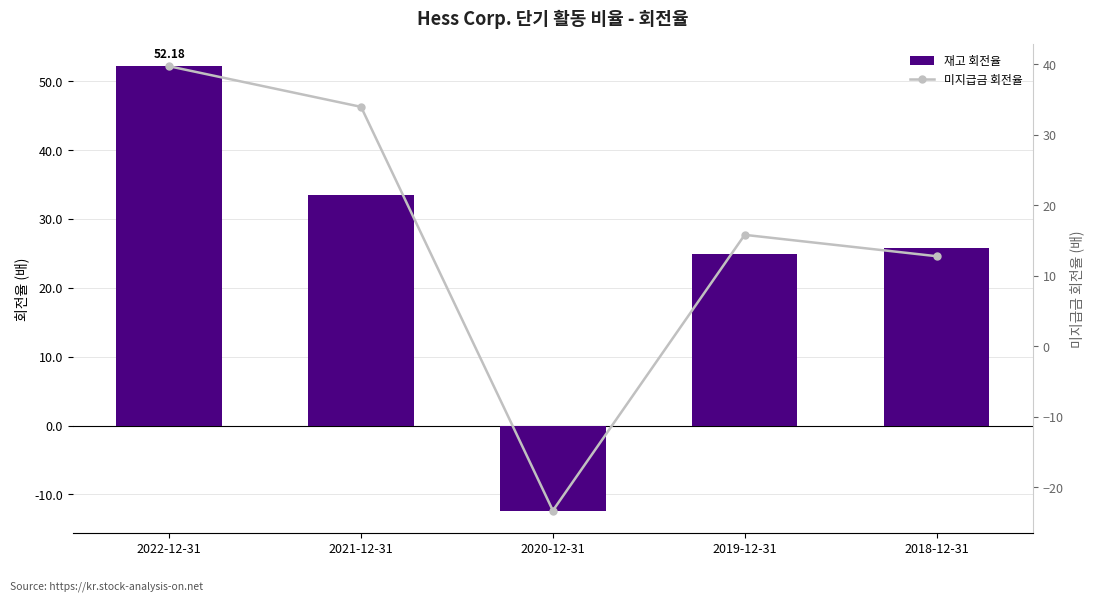

What is the spread (max minus min) of values at 2022-12-31?

12.5